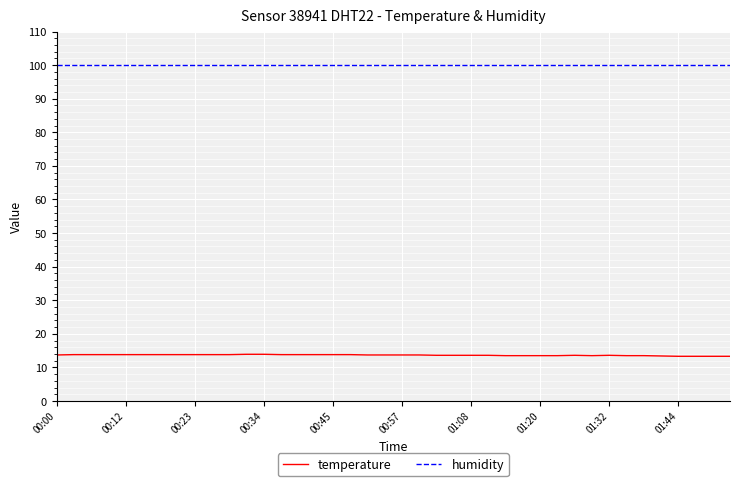

Which series has the largest total across all categories?

humidity